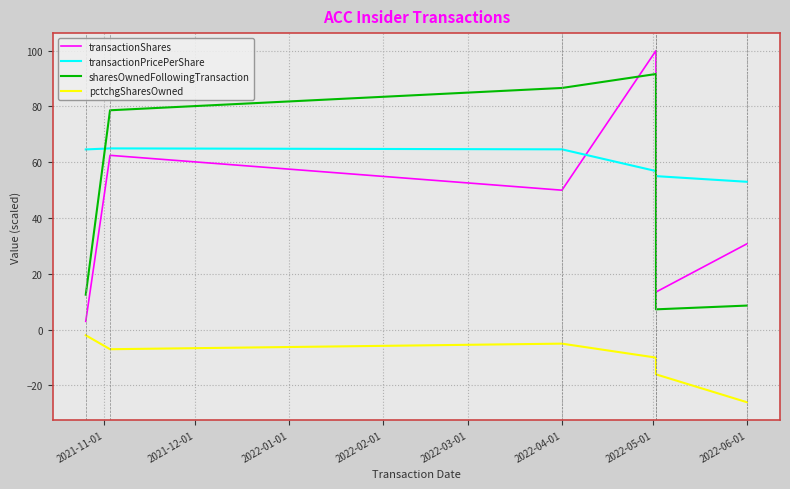

Is the value of transactionPricePerShare at 2021-11-01 greater than the value of pctchgSharesOwned at 2022-02-01?

Yes